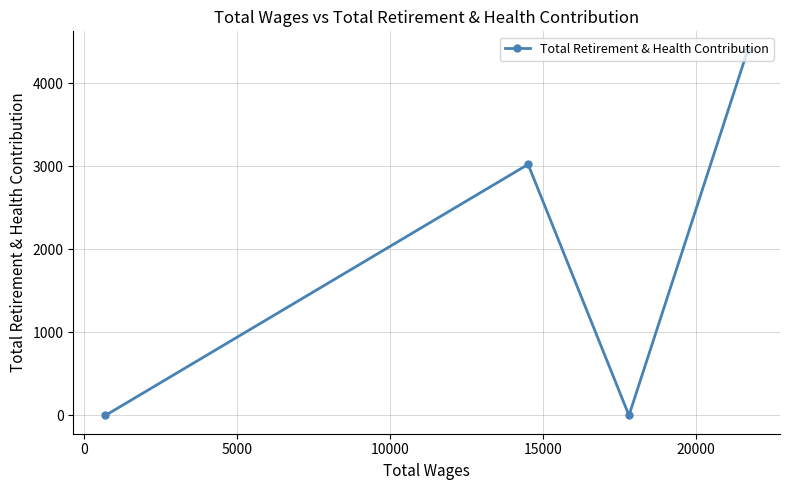

Reading left to right, extract all data points from this chart.

0	3022	0	4403